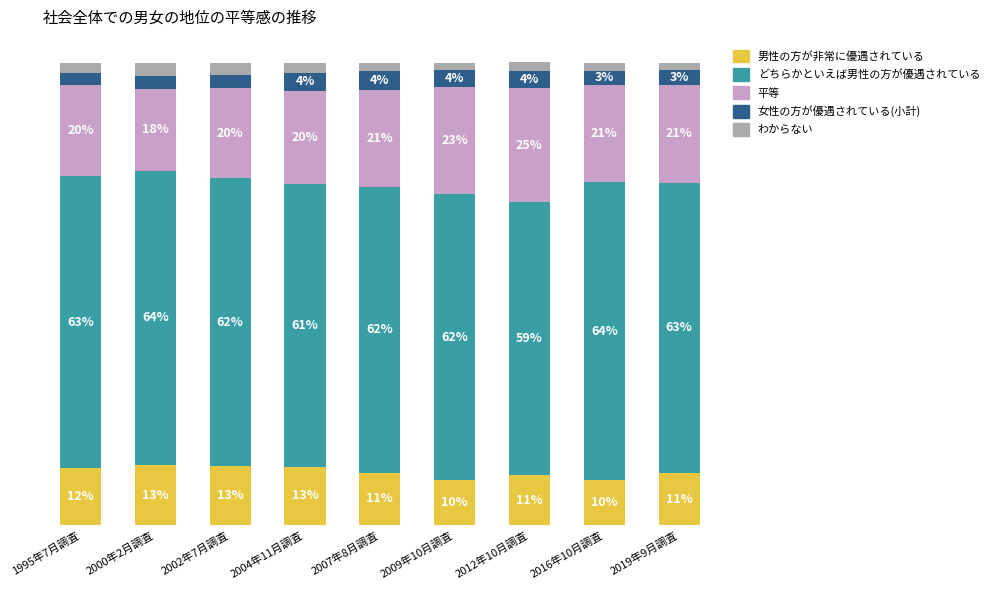

Is it true that 男性の方が非常に優遇されている equals 9.7 at 2016年10月調査?

True